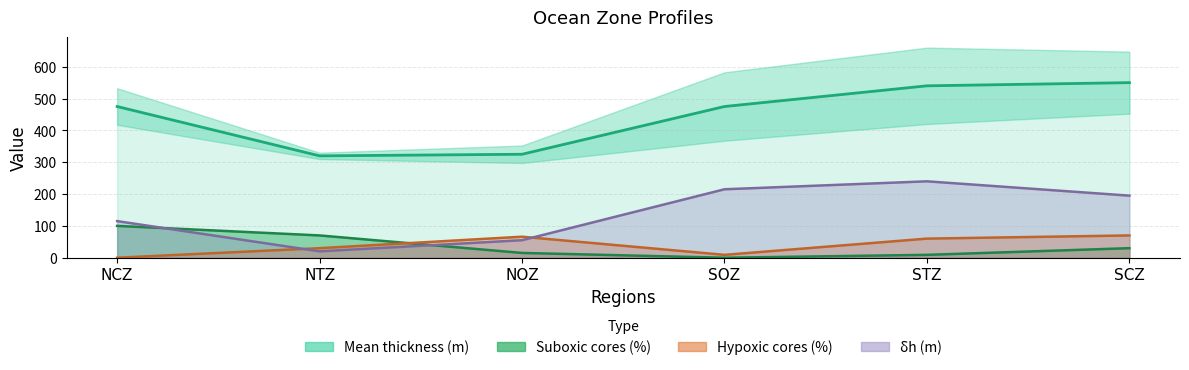

Reading left to right, transcribe all the data shown in this chart.

δh (m): NCZ=115	NTZ=20	NOZ=55	SOZ=215	STZ=240	SCZ=195
Hypoxic cores (%): NCZ=0	NTZ=30	NOZ=66	SOZ=9	STZ=60	SCZ=70
Mean thickness (m): NCZ=475	NTZ=320	NOZ=325	SOZ=475	STZ=540	SCZ=550
Suboxic cores (%): NCZ=100	NTZ=70	NOZ=15	SOZ=0	STZ=9	SCZ=30